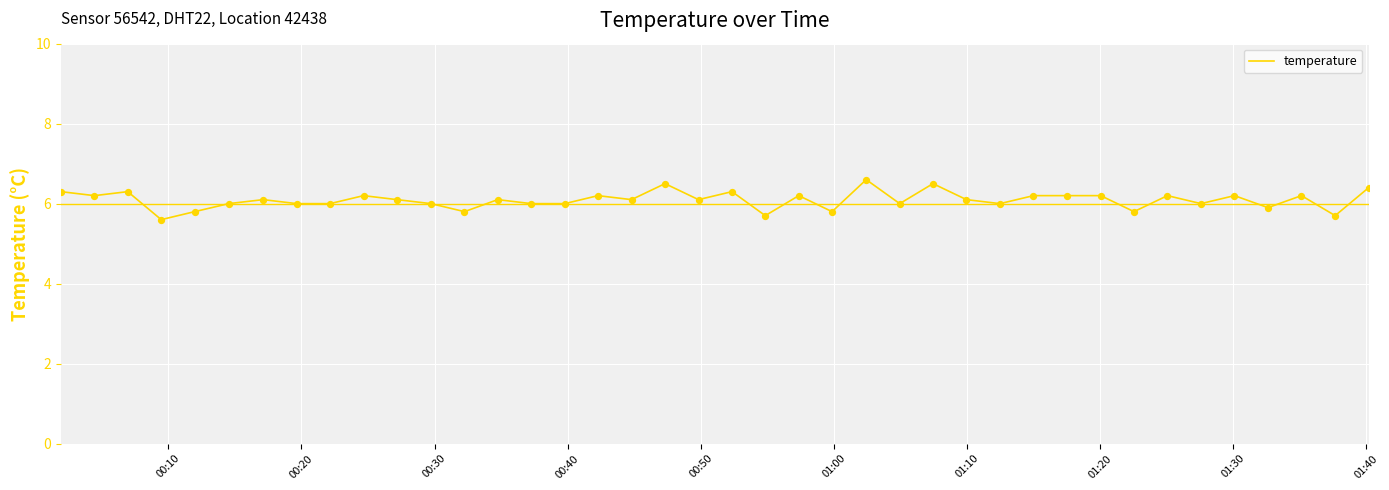

What is the difference between the maximum and minimum values?

1.0